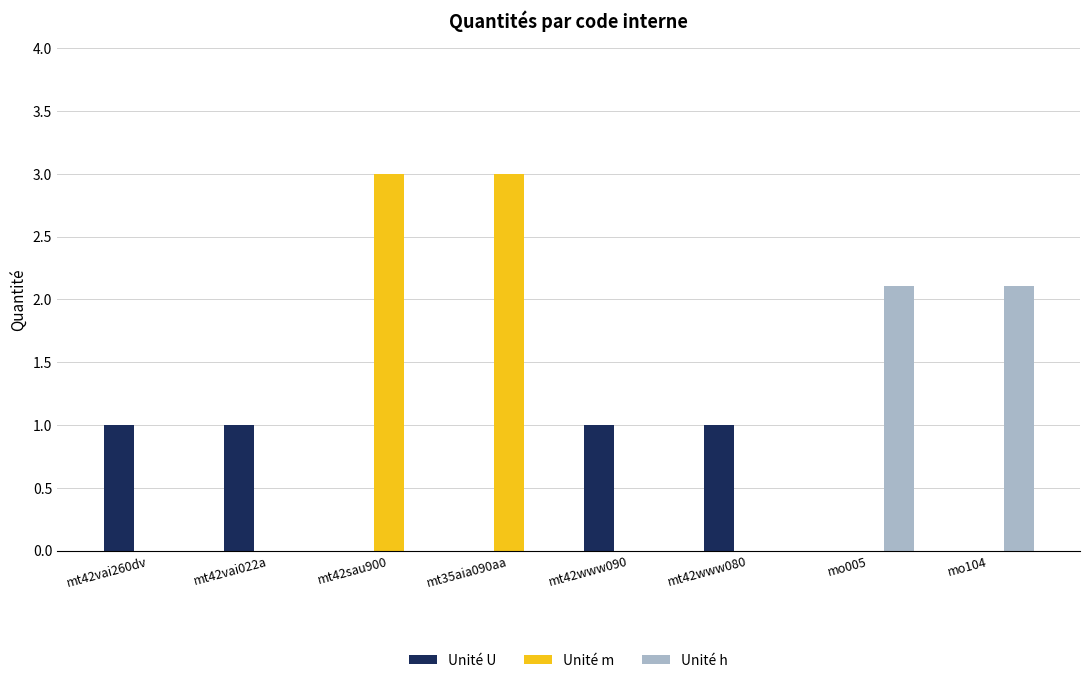

What is the maximum value for Unité h?

2.1